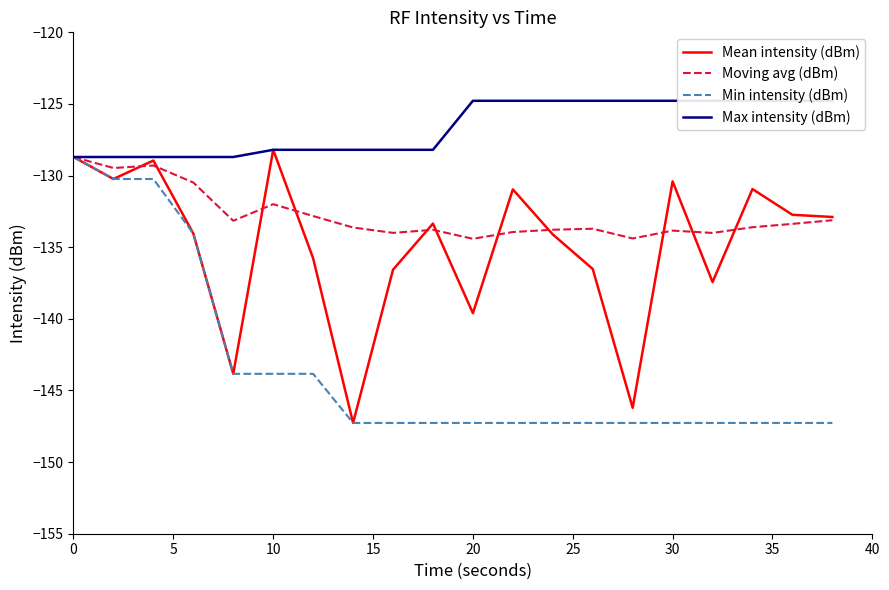

True or false: Mean intensity (dBm) has a value of -211.0 at 0.

False